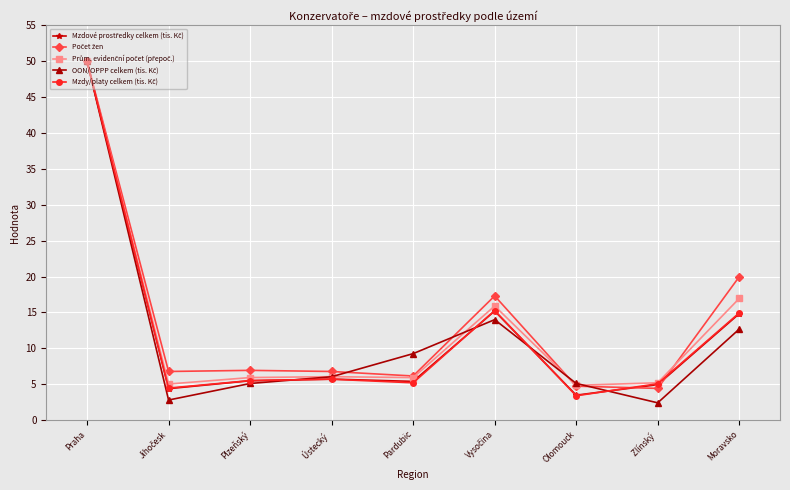

What is the label of the 1st point from the left?

Praha